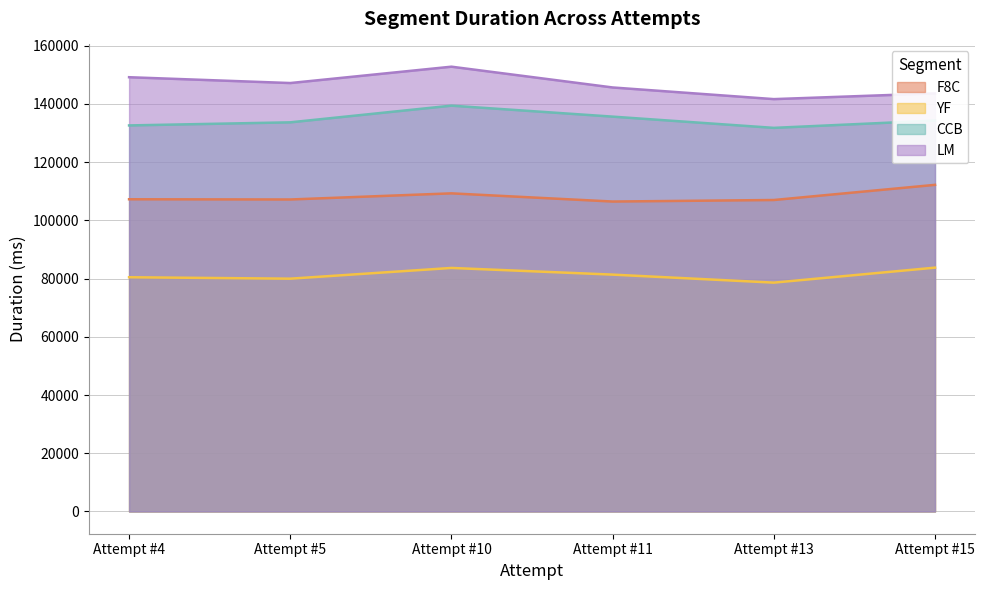

How many lines are shown in the chart?

4